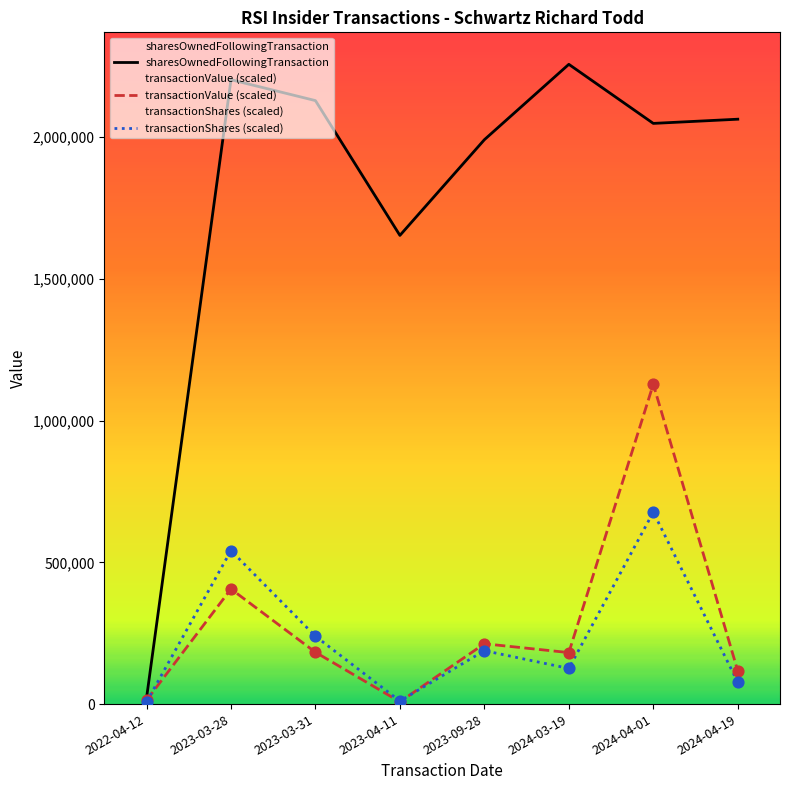

Is the value of transactionShares (scaled) at 2023-04-11 greater than the value of sharesOwnedFollowingTransaction at 2023-03-31?

No